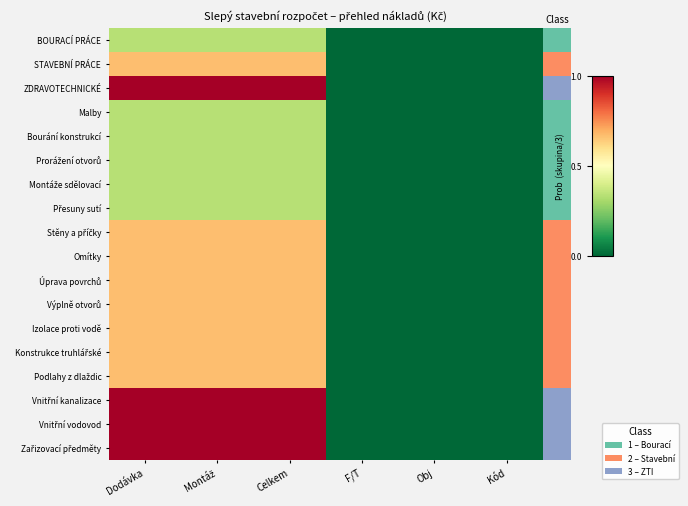

What is the maximum value shown in the chart?

1.0